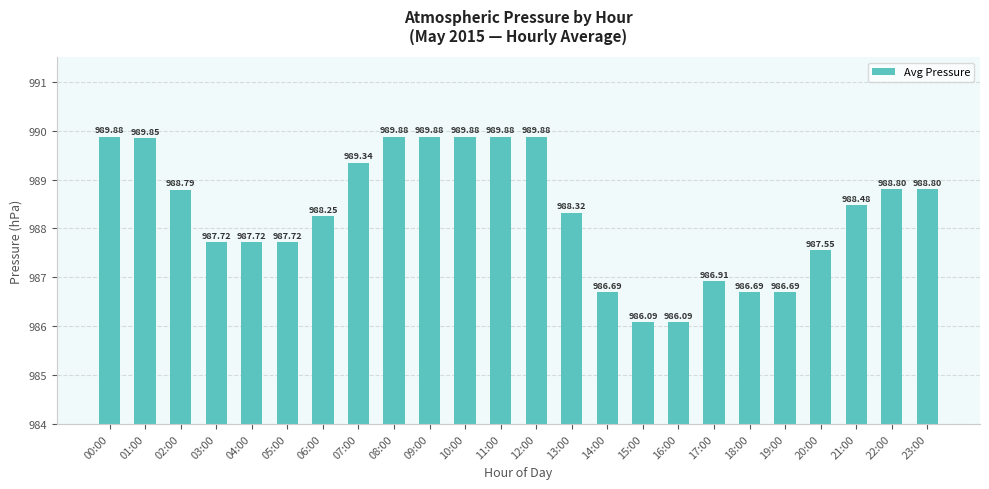

What is the change in value from 01:00 to 07:00?

-0.5